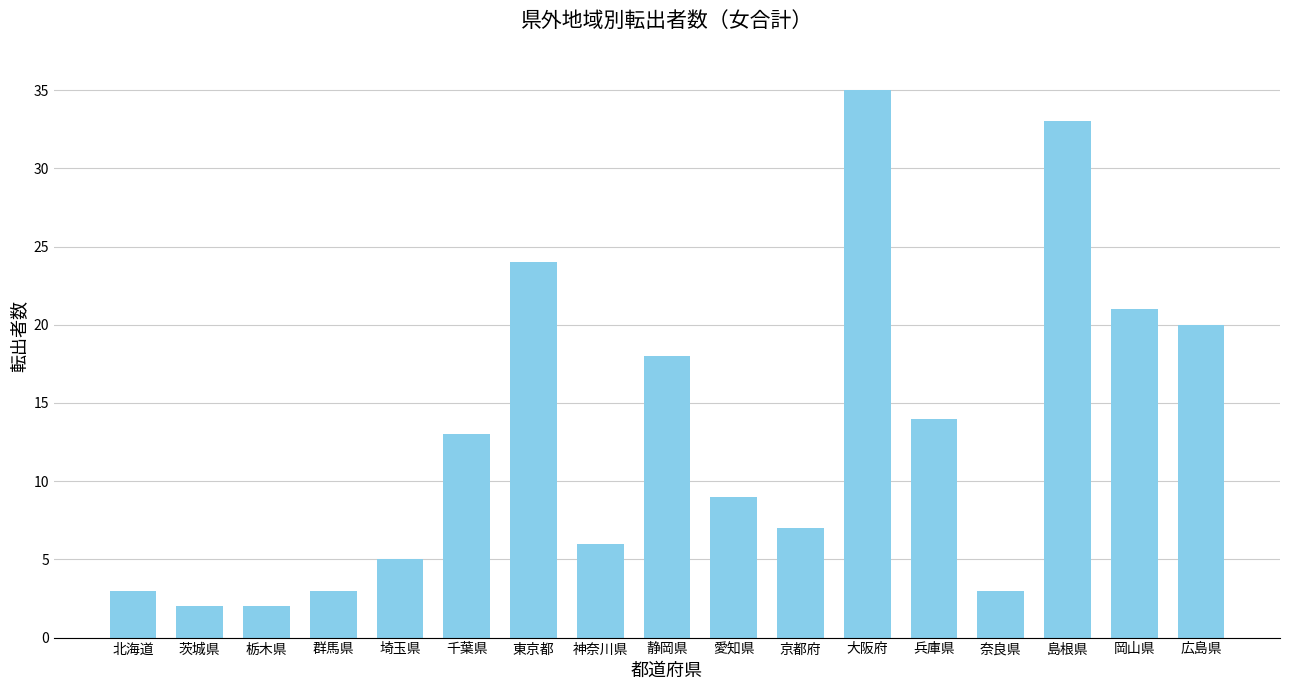

What is the change in value from 静岡県 to 奈良県?

-15